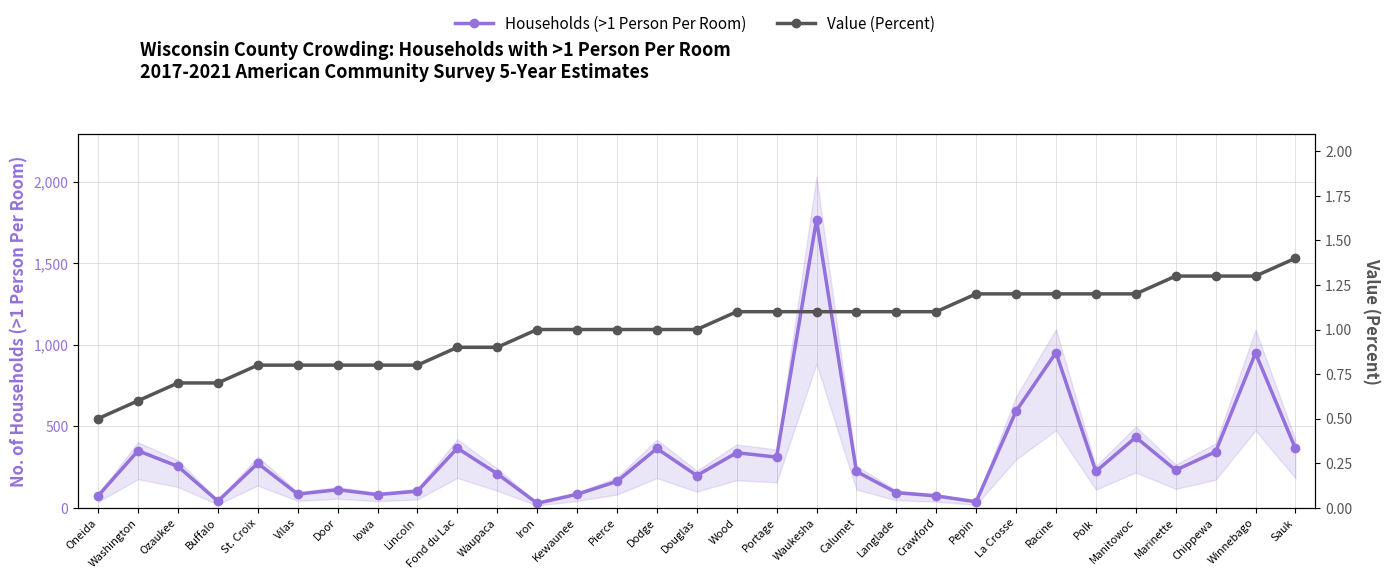

Read the Value (Percent) value at Portage.

1.1